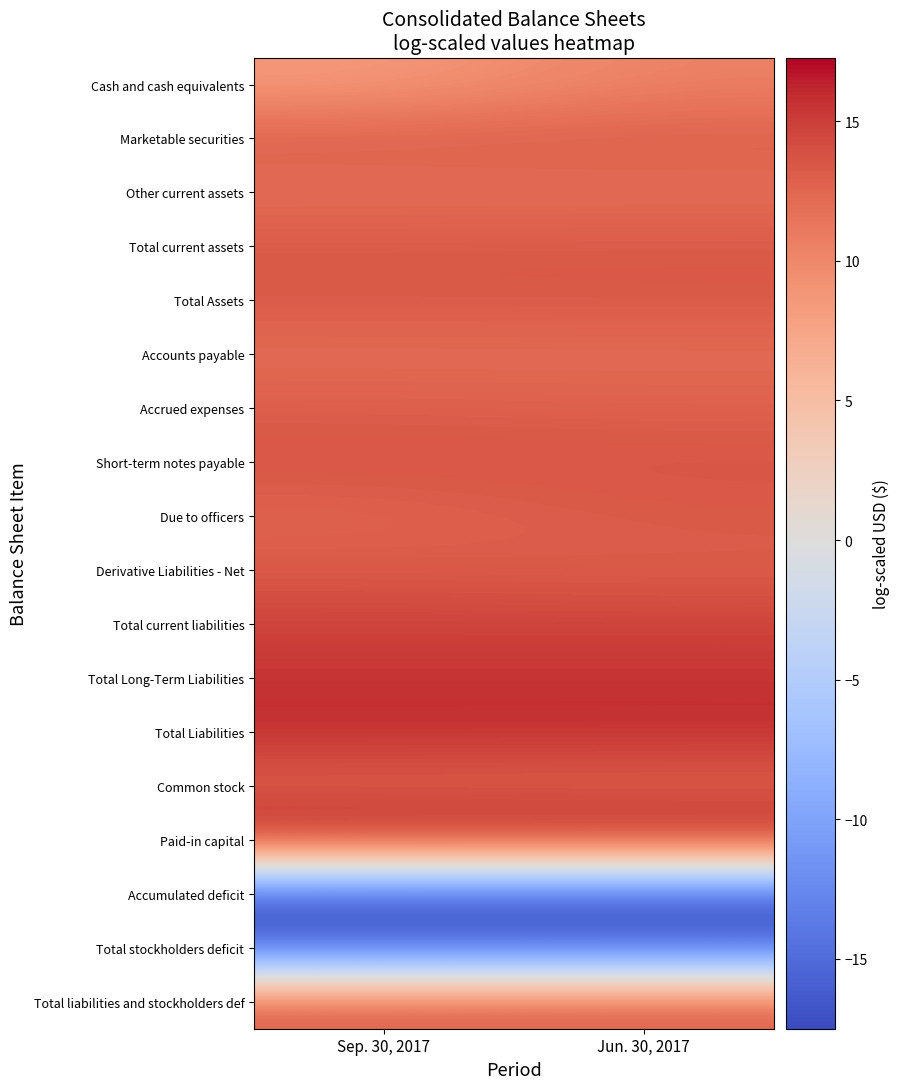

At which category is the sum across all series the highest?

Jun. 30, 2017